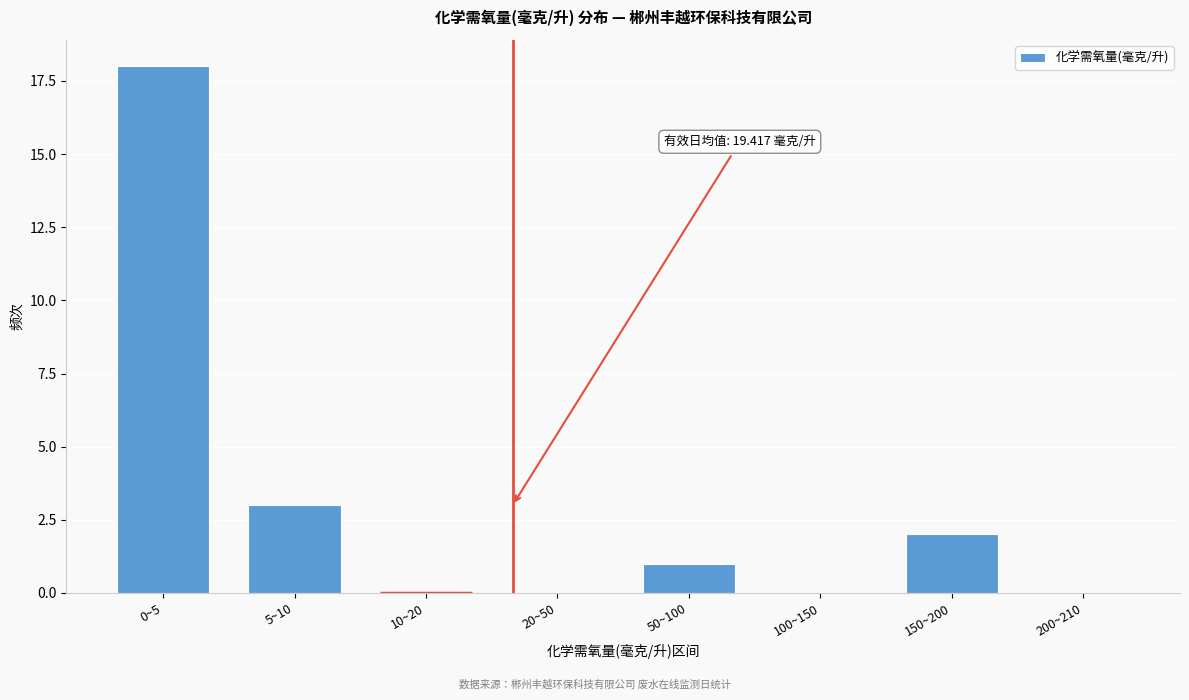

At which label is the value closest to 9?

5~10